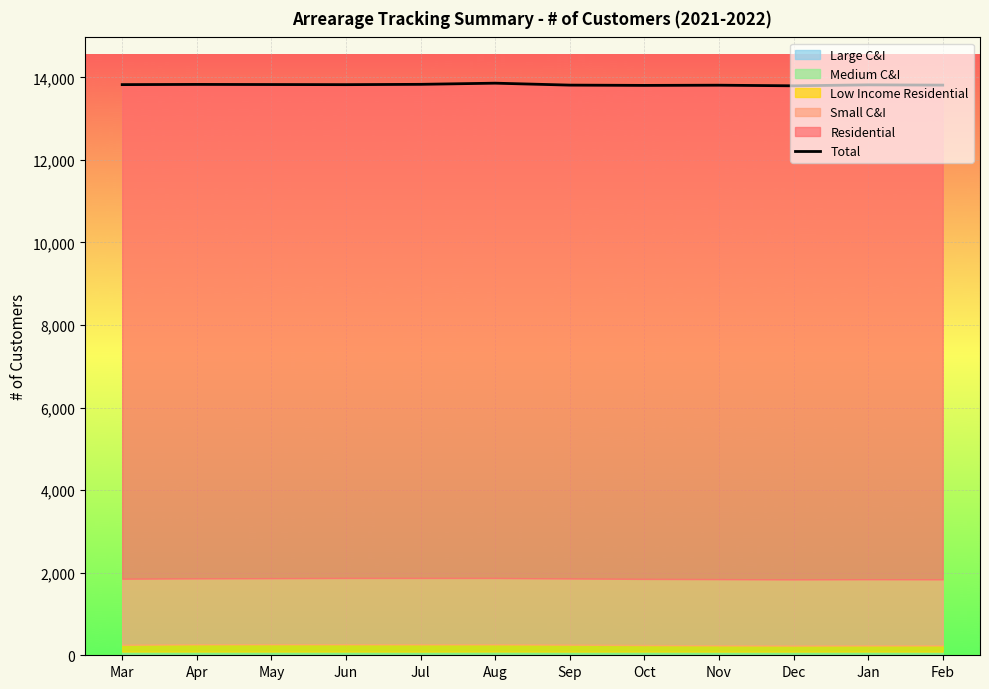

What is the sum of all values?

165832